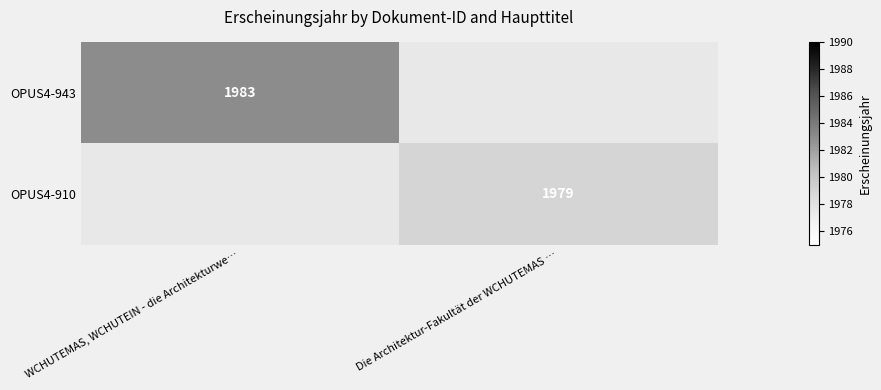

True or false: OPUS4-910 has a value of 2577.3 at Die Architektur-Fakultät der WCHUTEMAS ….

False